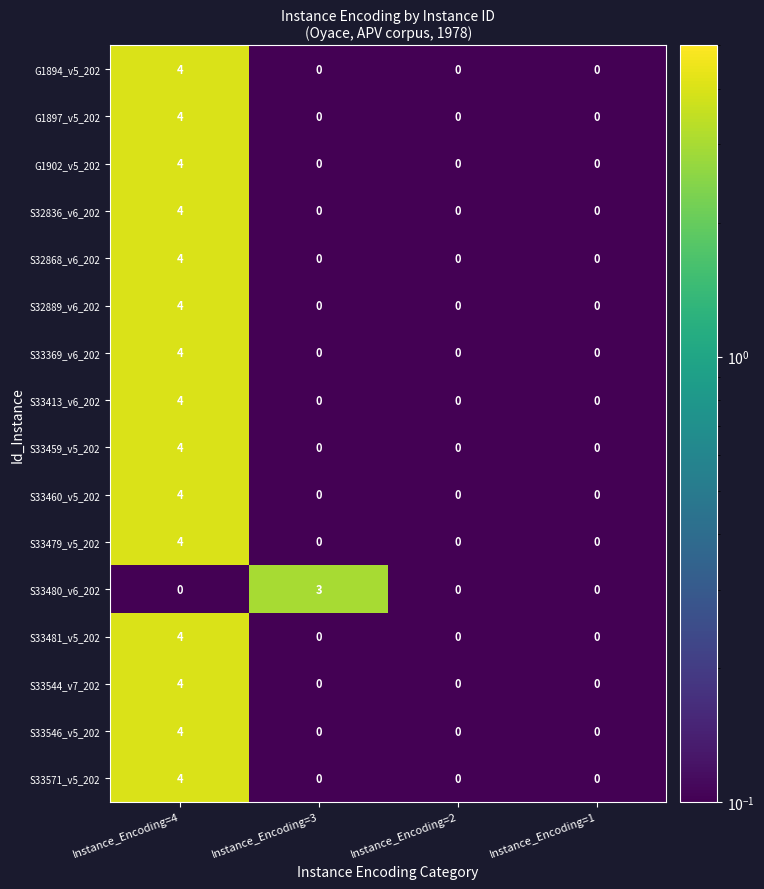

What is the sum of all S33413_v6_202 values?

4